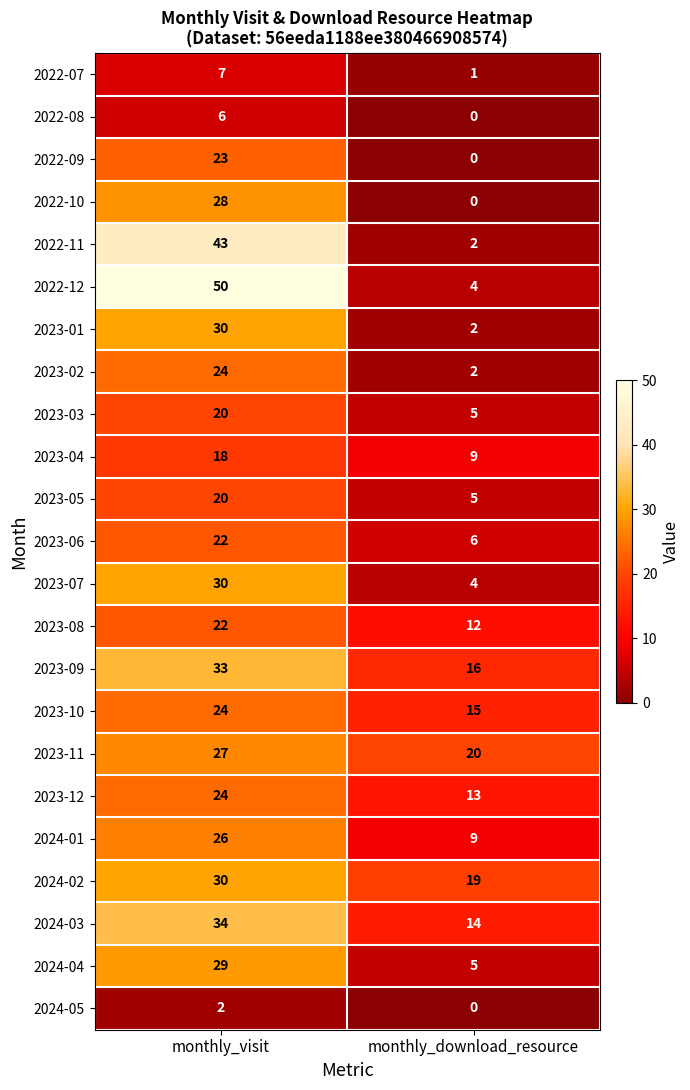

Which category has the highest value in the 2023-07 series?

monthly_visit